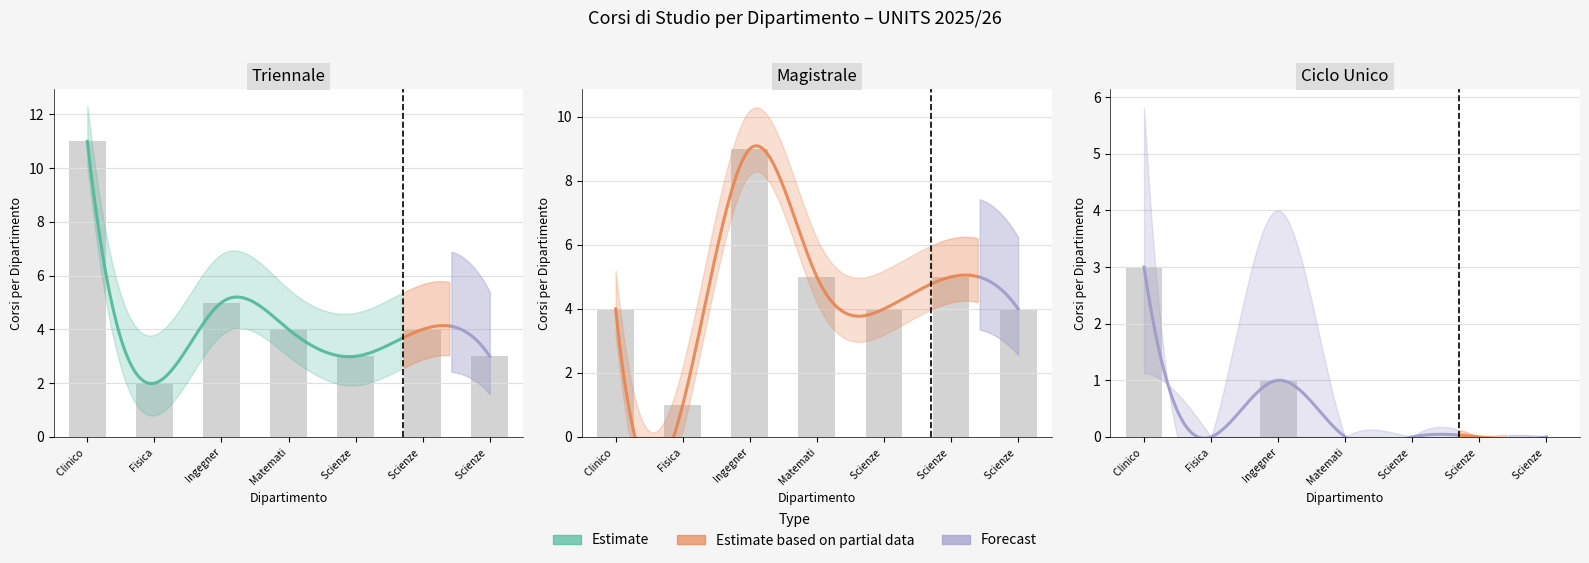

What is the sum of all Ciclo Unico values?

4